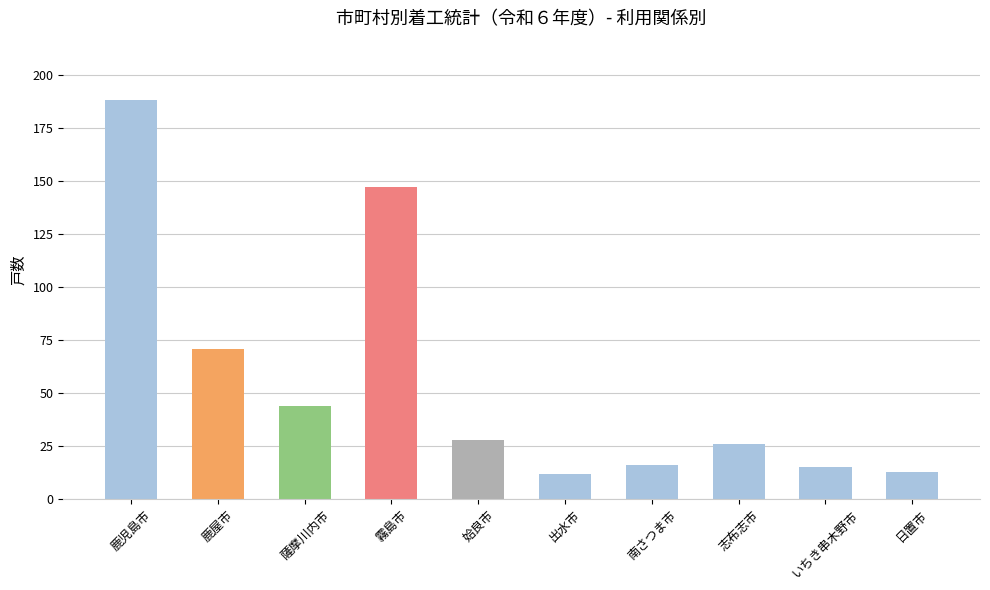

How many values are below 28?

5